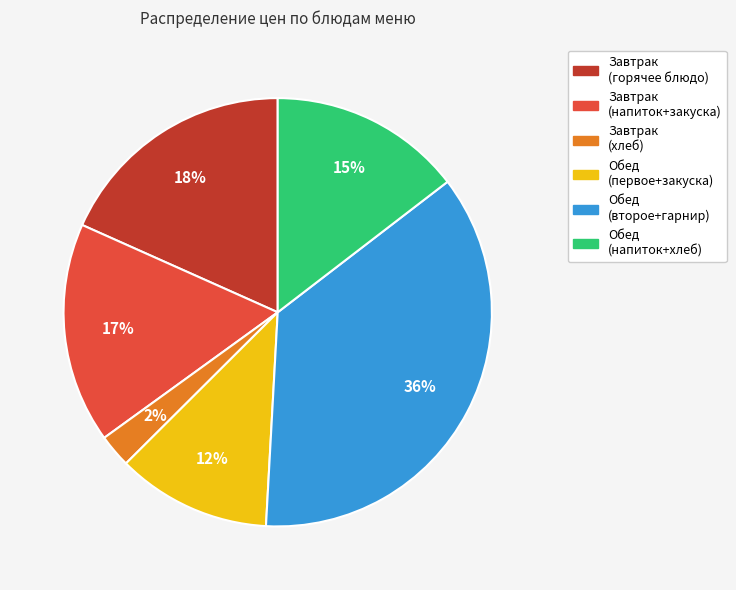

To the nearest percent, what is the average slice percentage?

17%